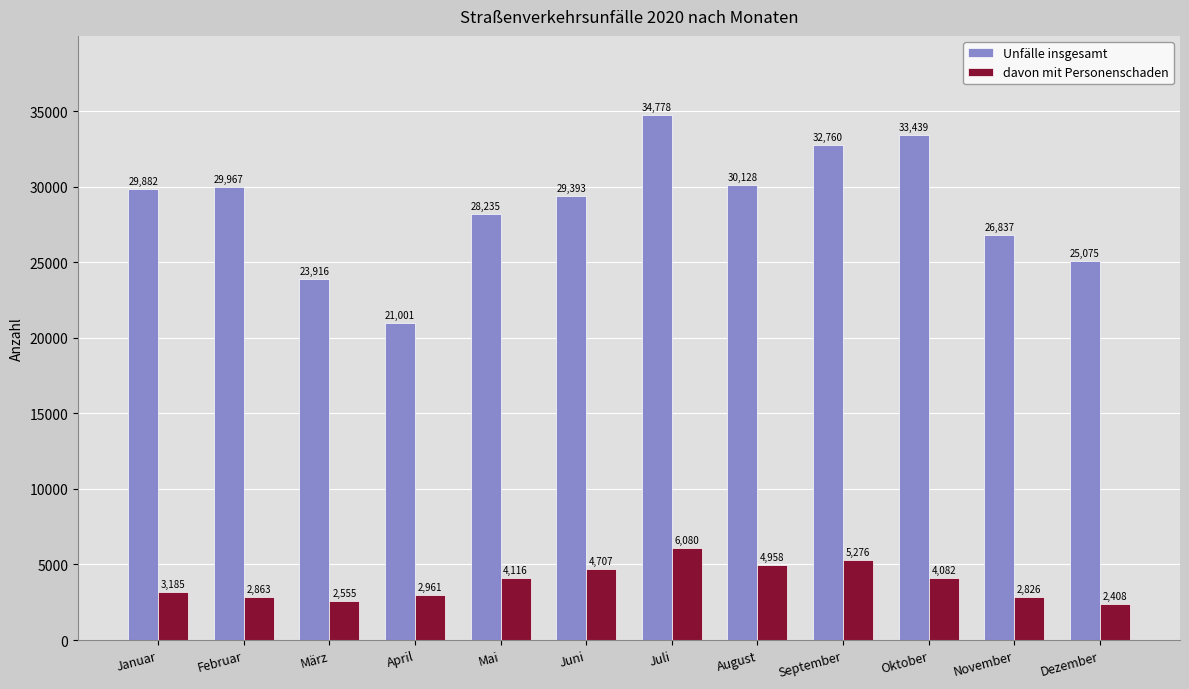

Rank the series by their average value, from highest to lowest.

Unfälle insgesamt, davon mit Personenschaden